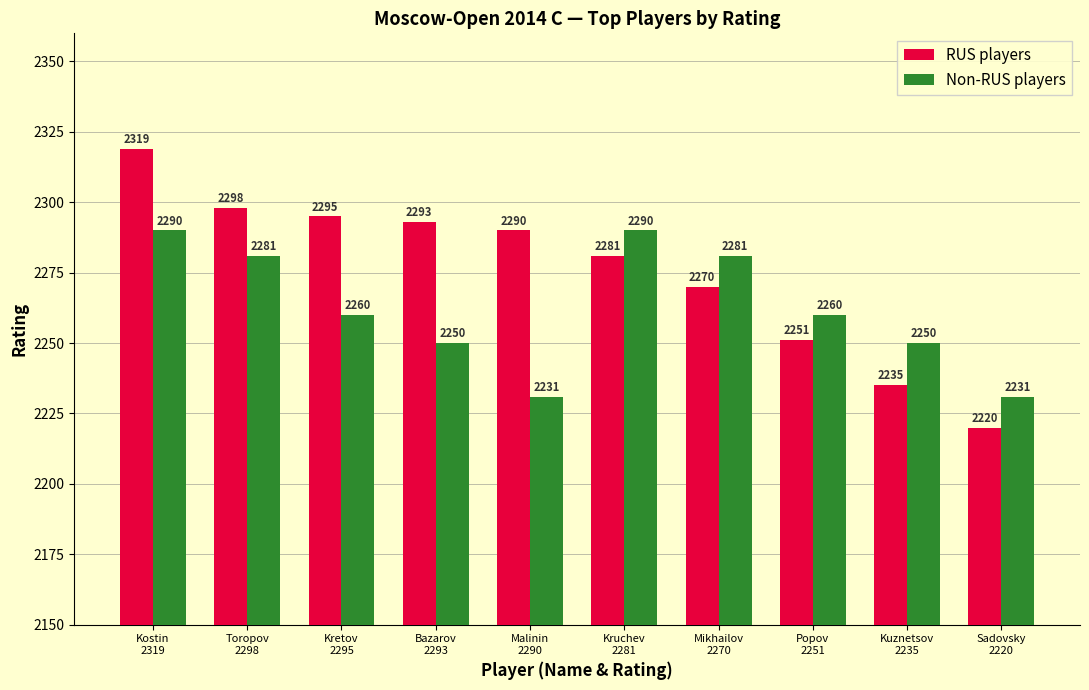

What value does the RUS players series have at Kostin
2319, to the nearest 5?

2320